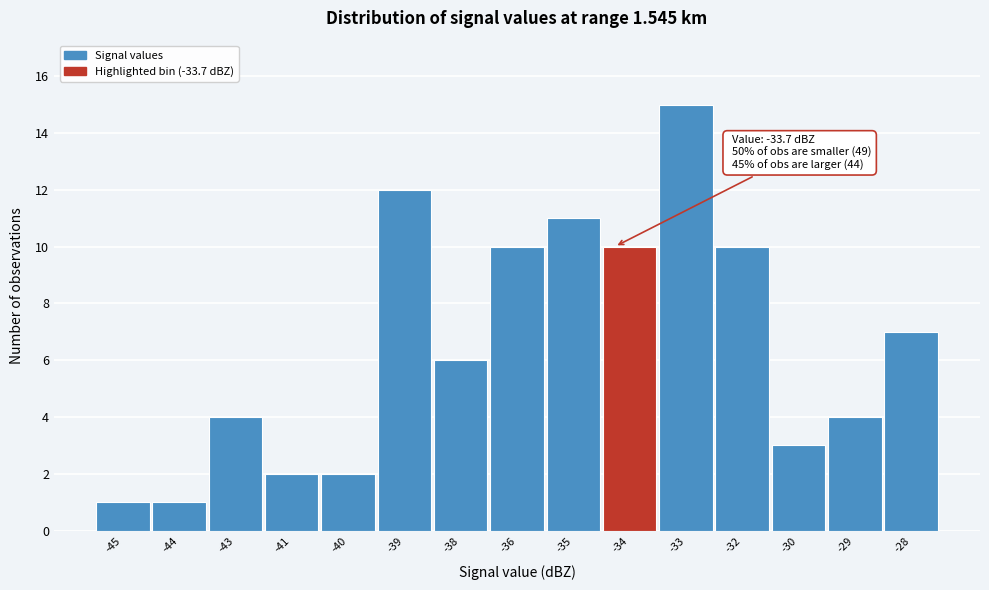

Reading left to right, transcribe all the data shown in this chart.

1	1	4	2	2	12	6	10	11	10	15	10	3	4	7